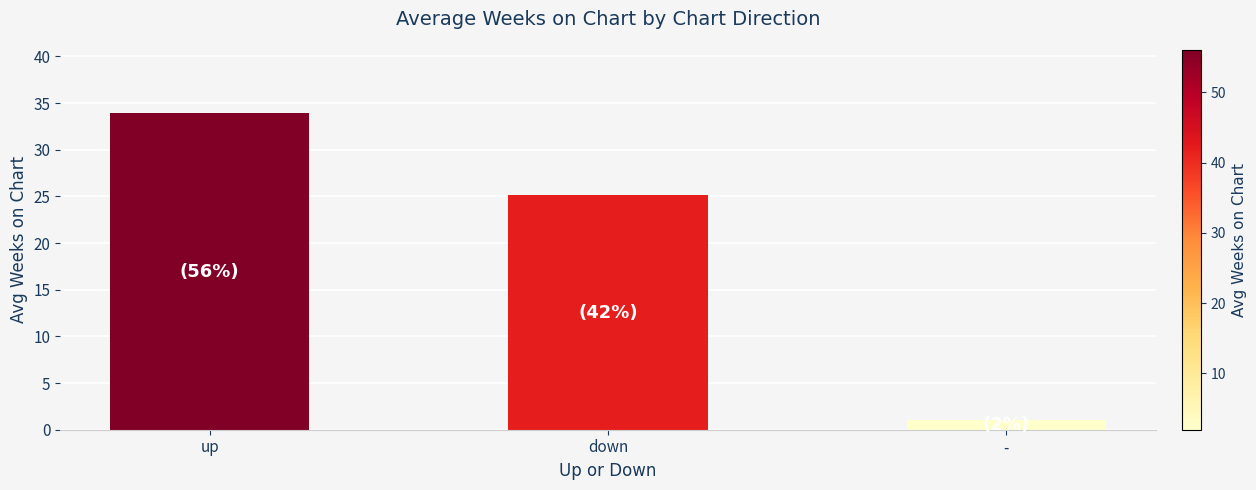

The value at down is 15.1. True or false?

False